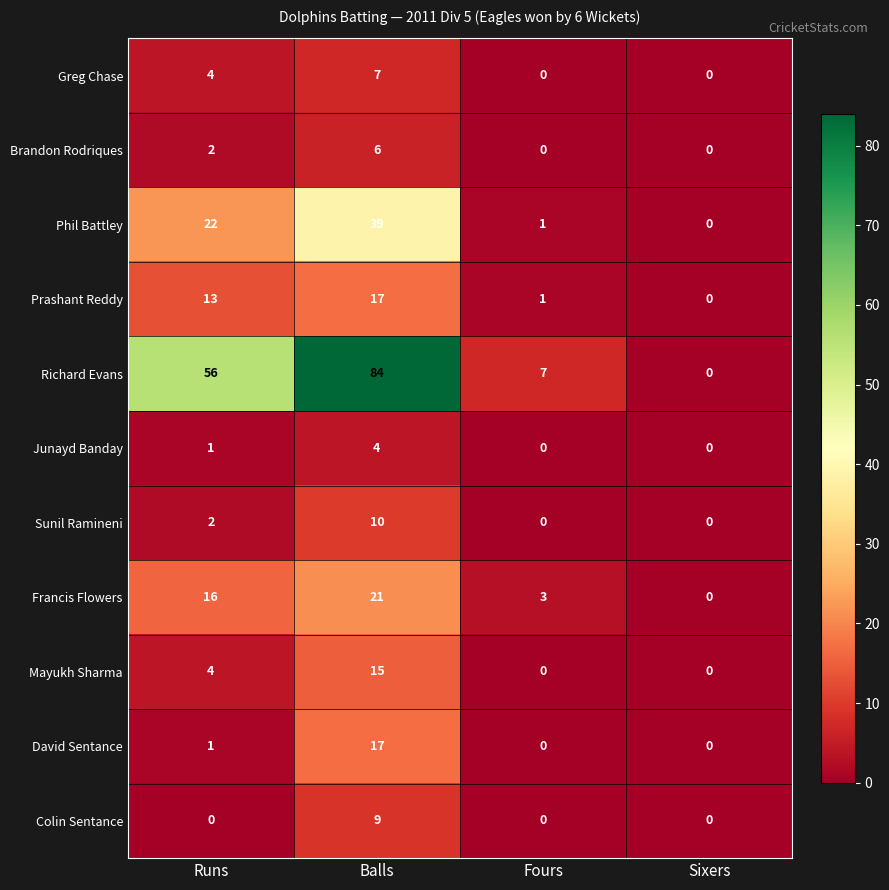

What is the sum of the Richard Evans values at Fours and Balls?

91